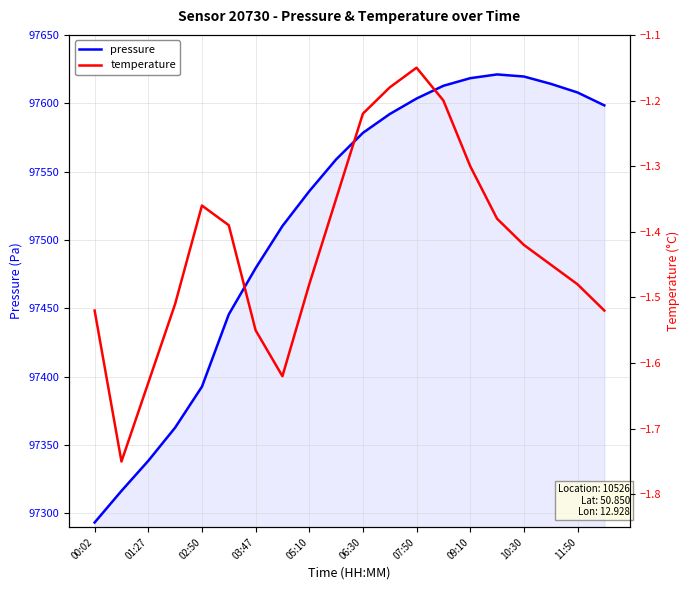

Does the chart have visible grid lines?

Yes